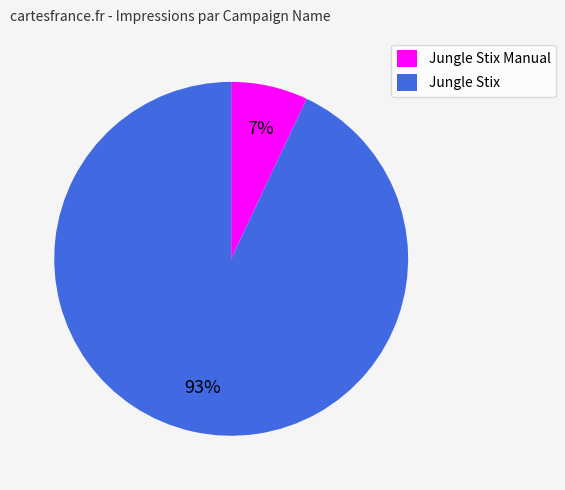

Rank the categories by value from lowest to highest.

Jungle Stix Manual, Jungle Stix